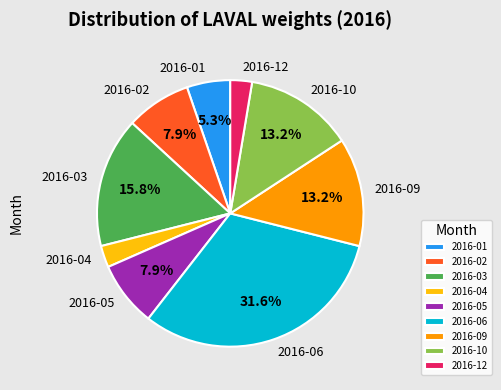

The 2016-12 slice represents 3% of the pie. True or false?

True